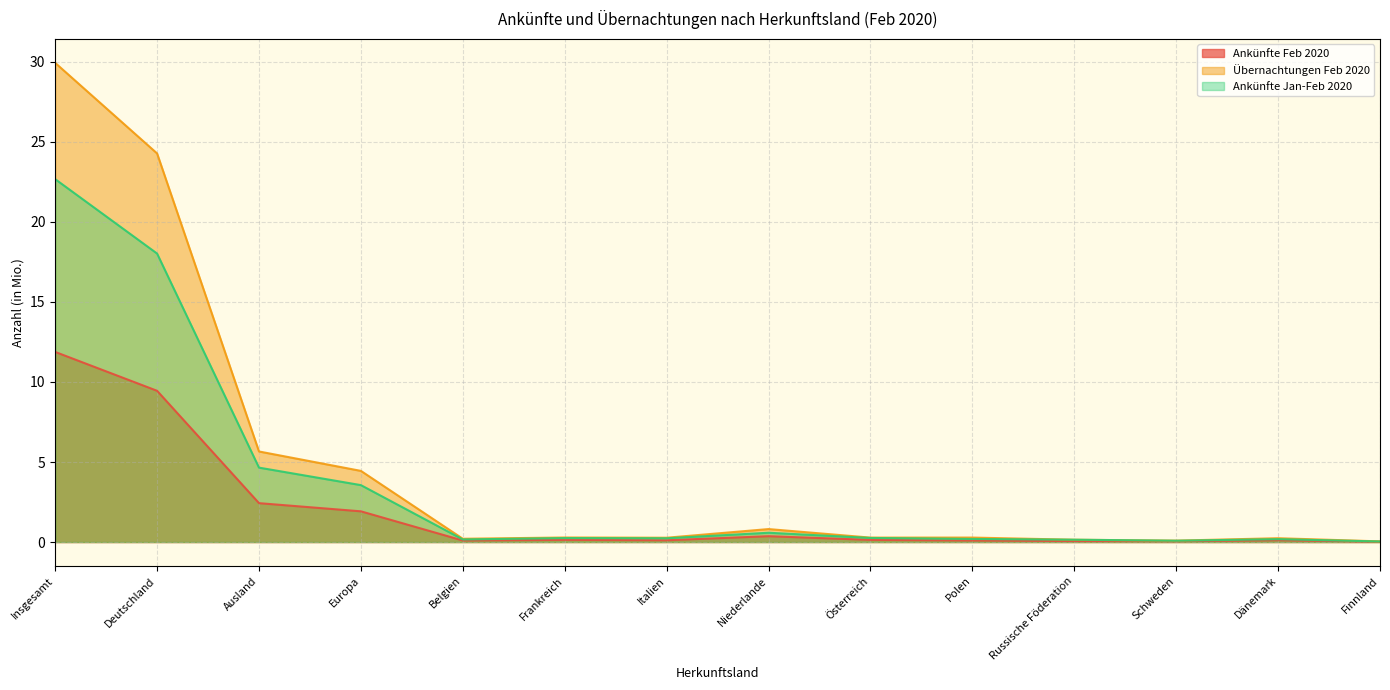

List the series in order of their overall mean, highest first.

Übernachtungen Feb 2020, Ankünfte Jan-Feb 2020, Ankünfte Feb 2020